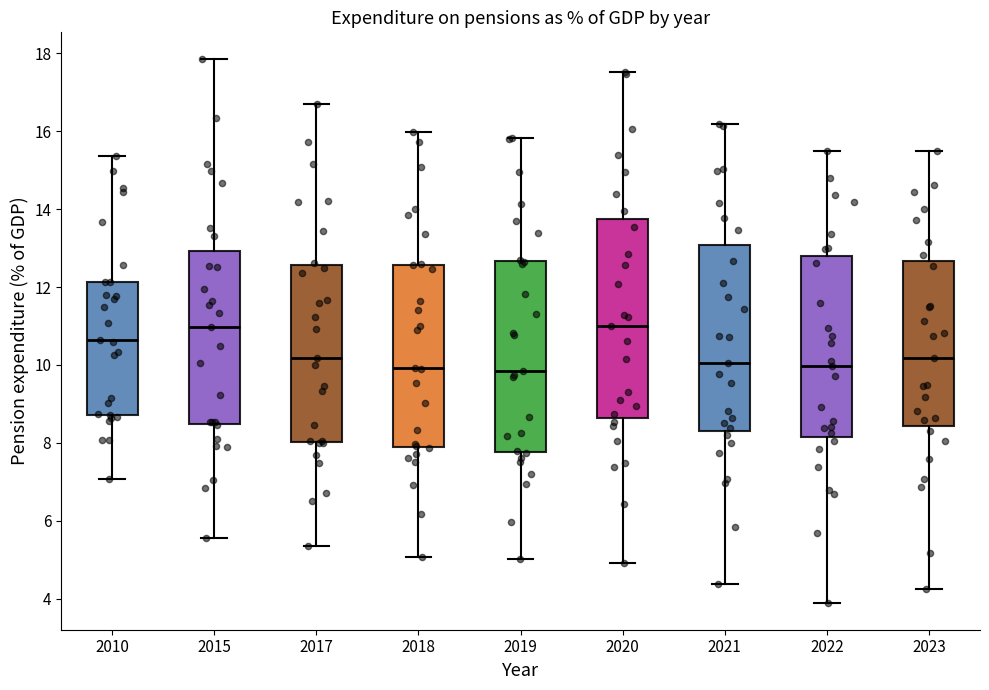

Comparing the boxes themselves (not the whiskers), which one is the tallest?

2020